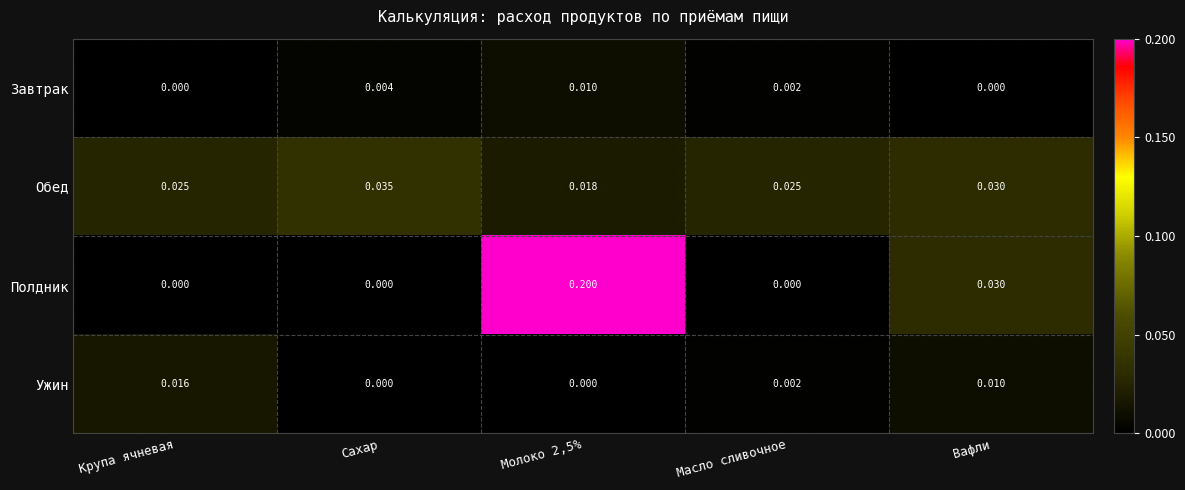

Is the value of Обед at Вафли greater than the value of Полдник at Молоко 2,5%?

No